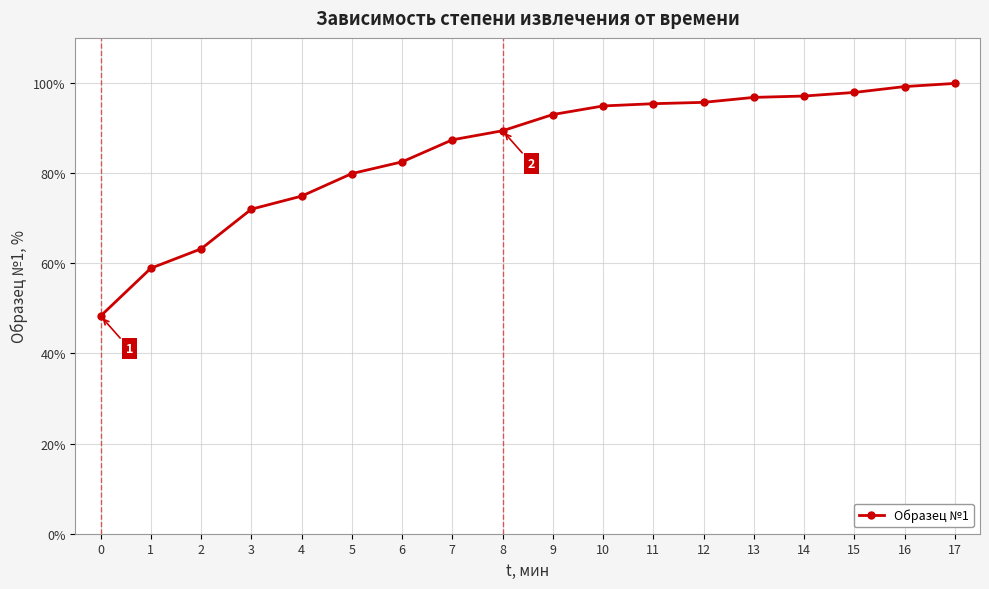

What is the smallest value displayed?

48.3